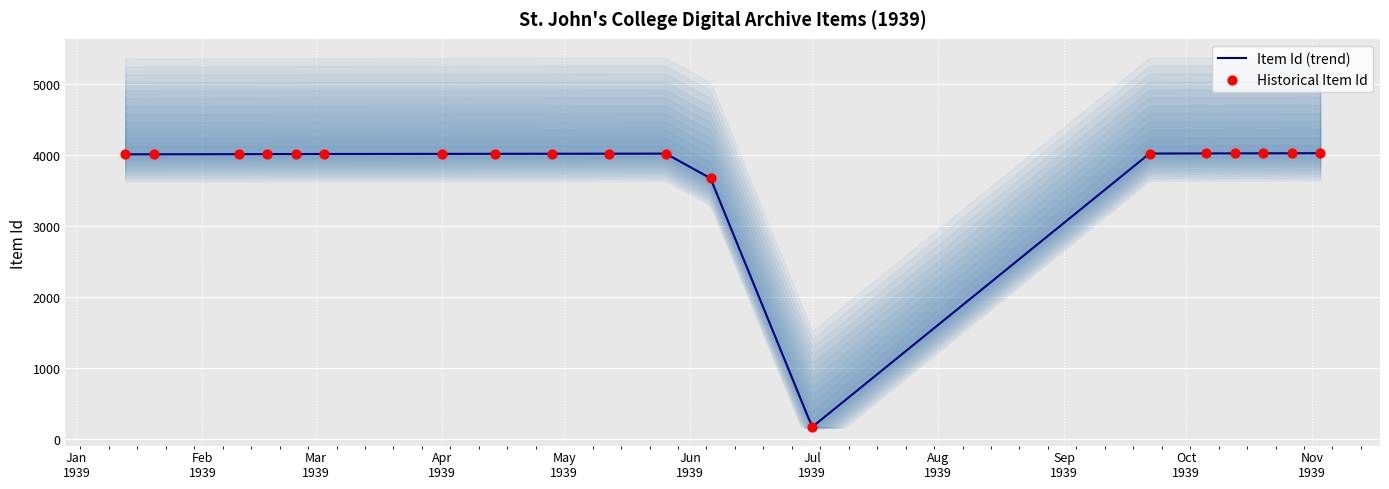

What is the change in value from 1939-02-24 to 1939-09-22?

+7